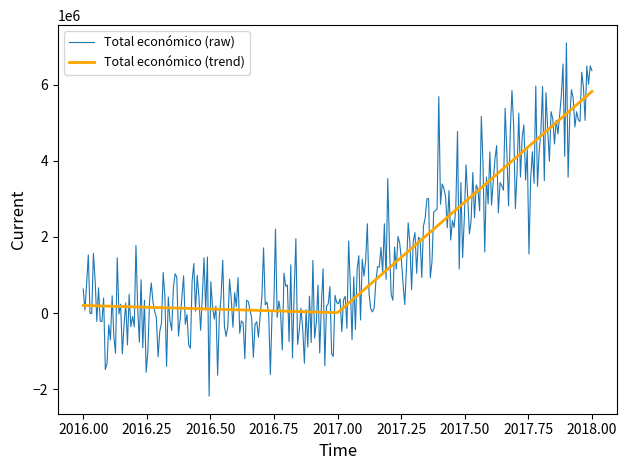

What is the minimum value for Total económico (raw)?

-2181500.5